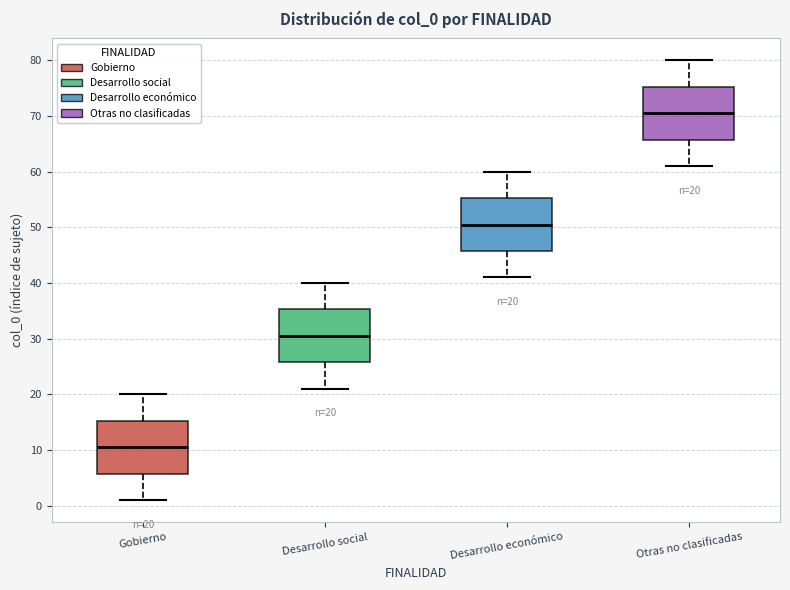

Which box has the highest median line?

Otras no clasificadas